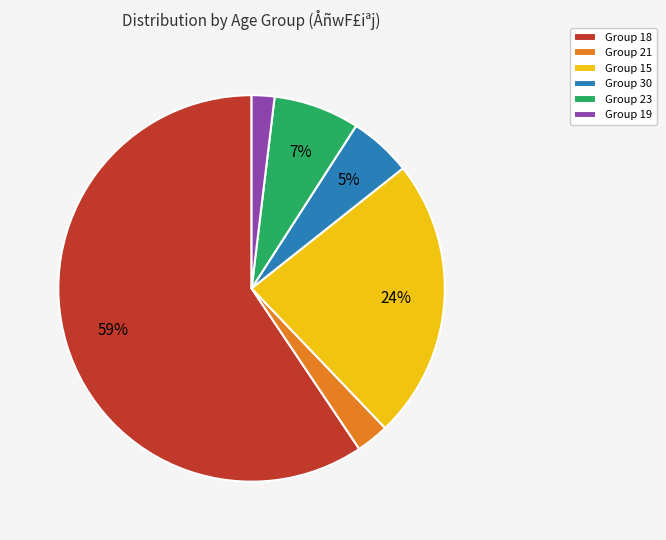

The Group 30 slice represents 17% of the pie. True or false?

False